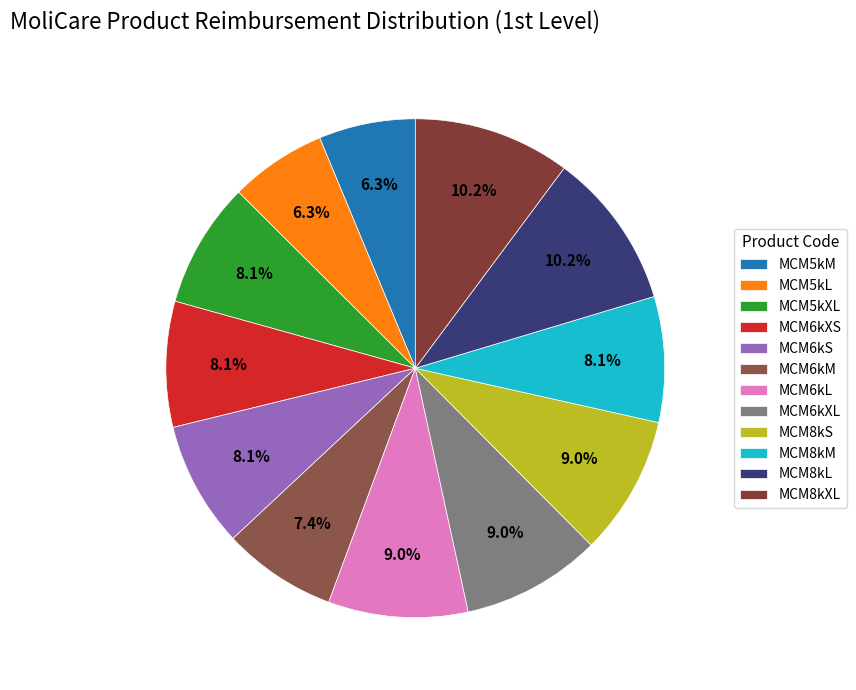

What percentage is the MCM5kL slice, to the nearest percent?

6%